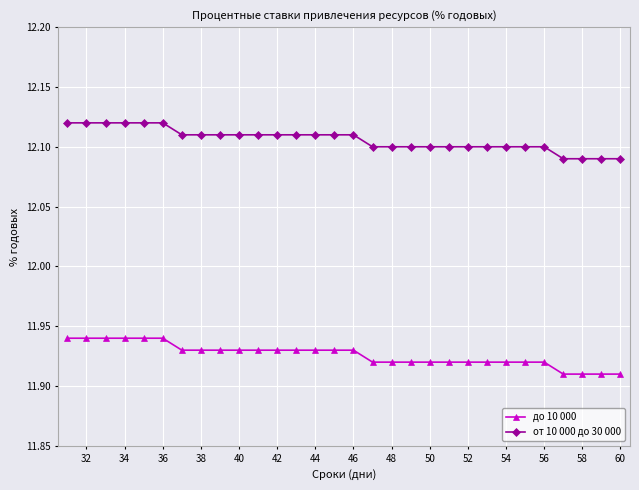

What are all the series names shown in the legend?

до 10 000, от 10 000 до 30 000